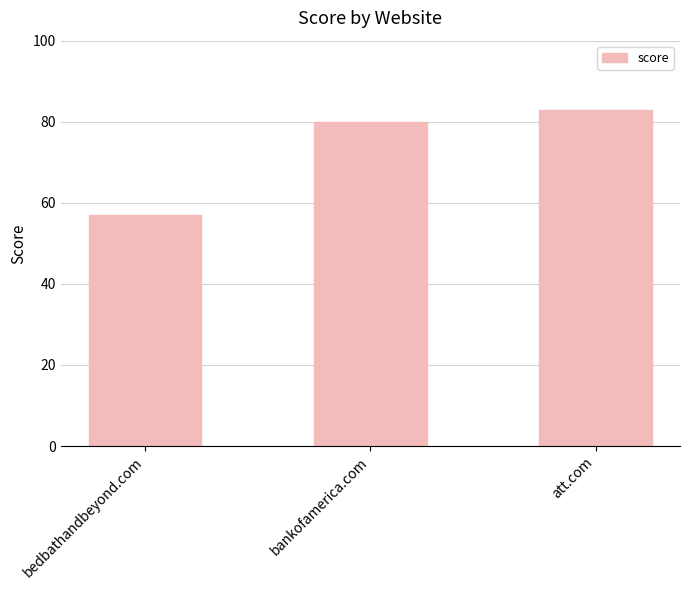

Is it true that the value at bedbathandbeyond.com is 86?

False